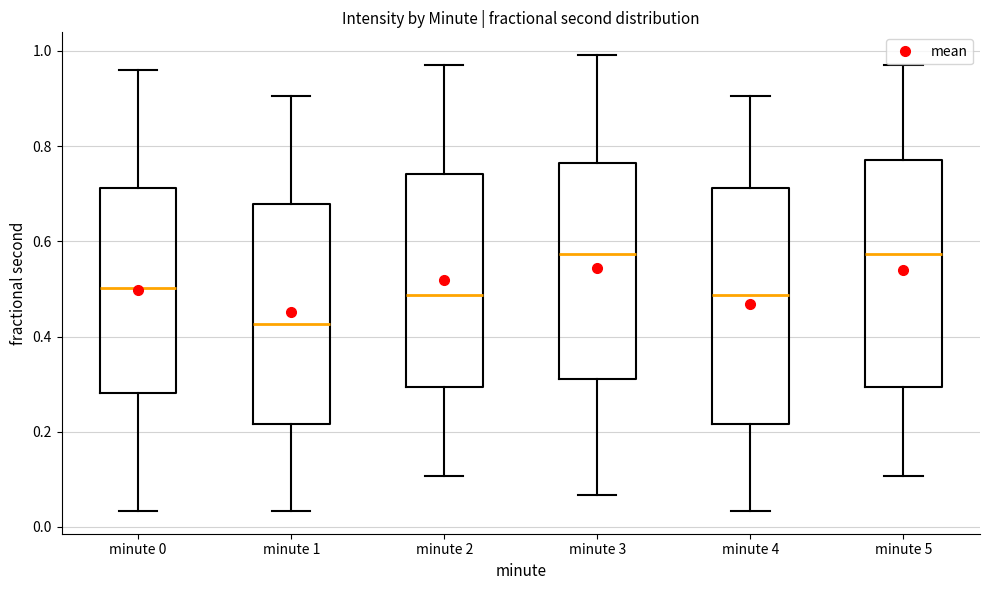

Reading left to right, transcribe this box plot: for each box, give where its median line is, the range the box spans, and where its two whiskers end, as read against the y-axis. The values are not printed on the chart, so give them approximately, as read against the axis.

minute 0: median 0.50, box 0.28 to 0.72, whiskers 0.04 to 0.96
minute 1: median 0.42, box 0.22 to 0.68, whiskers 0.04 to 0.90
minute 2: median 0.48, box 0.30 to 0.74, whiskers 0.10 to 0.98
minute 3: median 0.58, box 0.32 to 0.76, whiskers 0.06 to 1.00
minute 4: median 0.48, box 0.22 to 0.72, whiskers 0.04 to 0.90
minute 5: median 0.58, box 0.30 to 0.78, whiskers 0.10 to 0.98